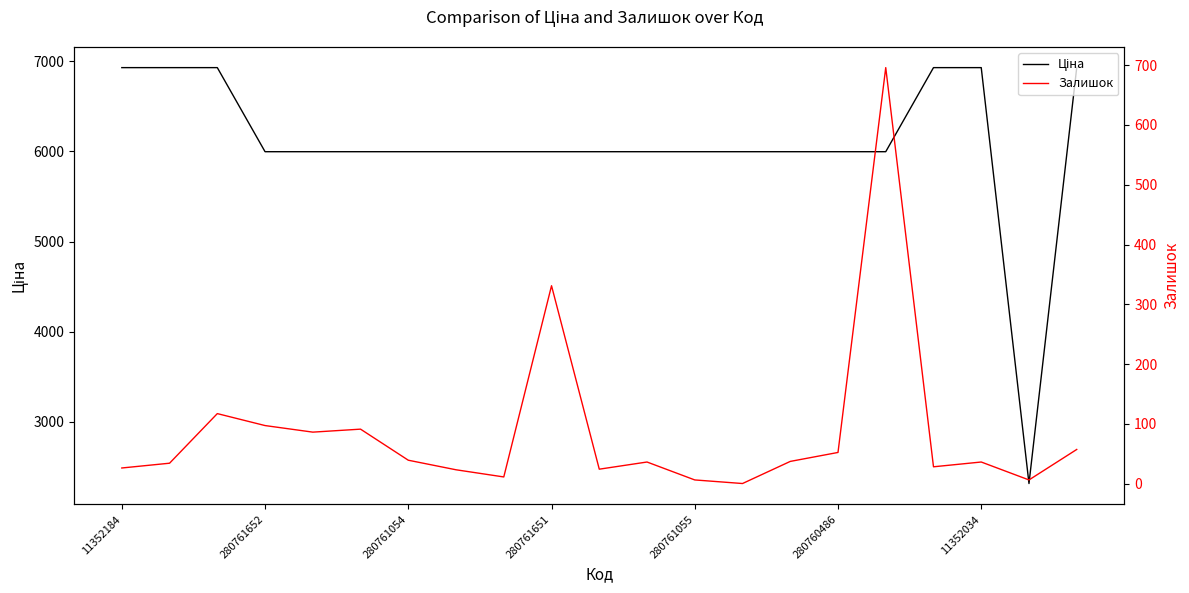

List the series in order of their overall mean, highest first.

Ціна, Залишок